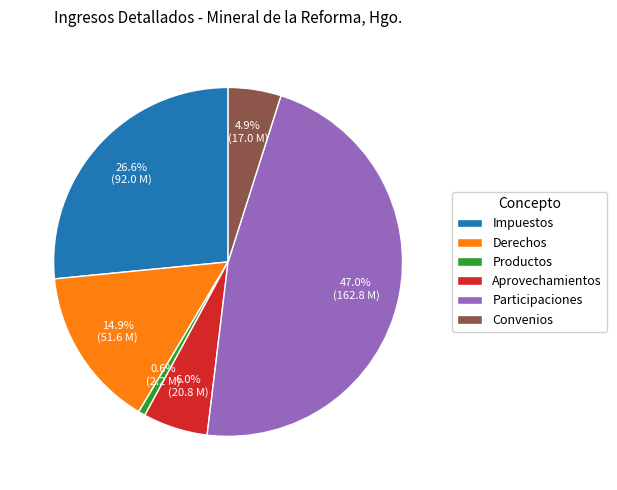

To the nearest percent, what is the difference between the Aprovechamientos and Derechos slice percentages?

9%